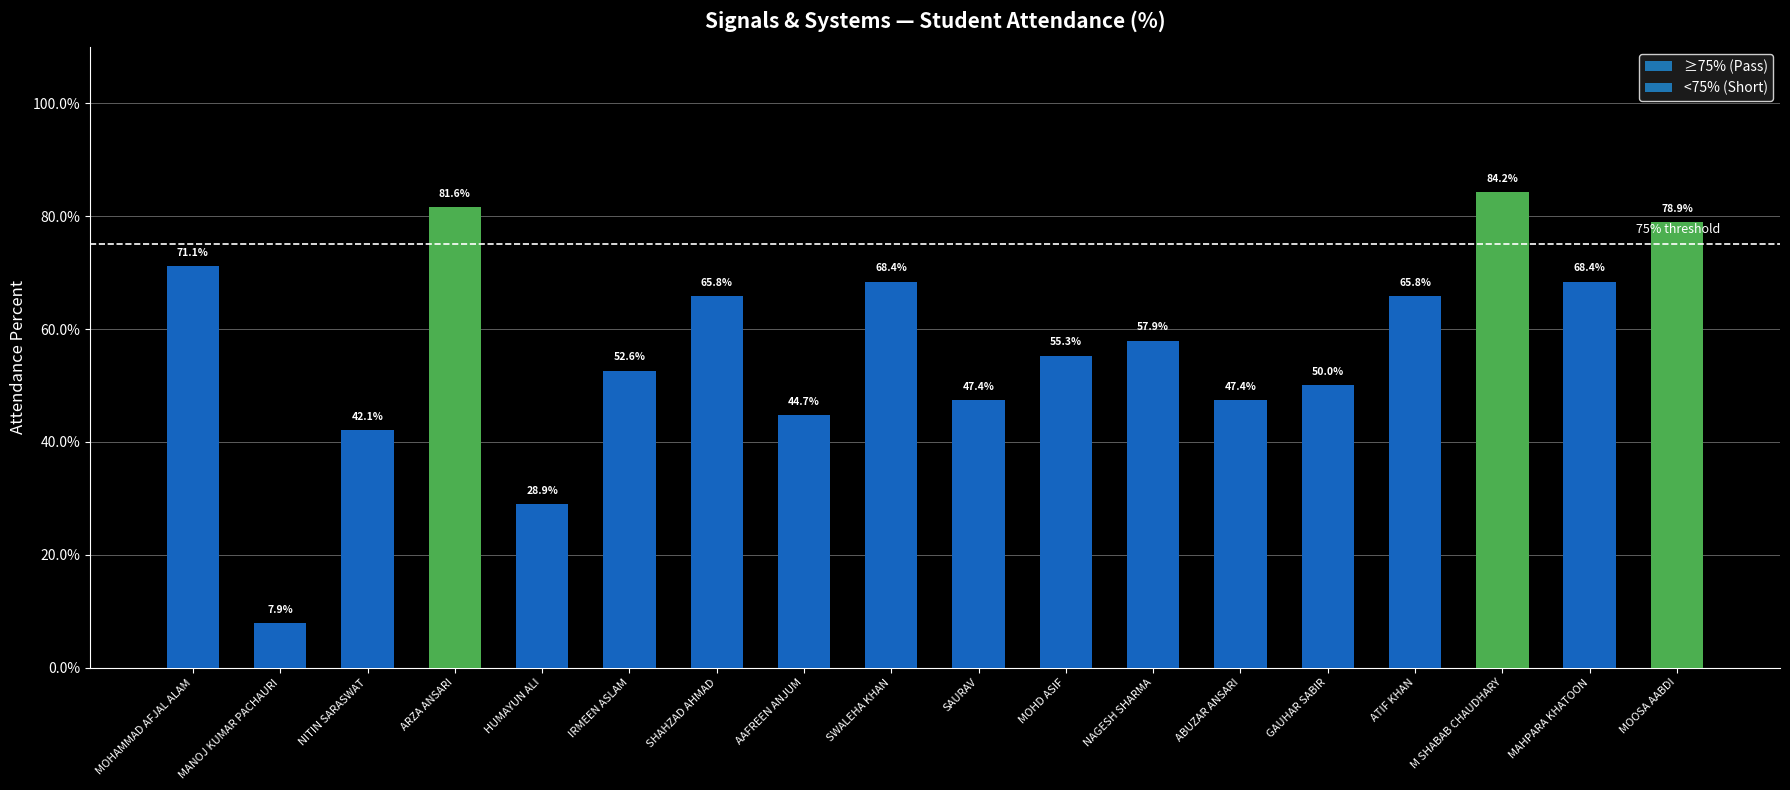

Which category has the lowest value across all series?

MANOJ KUMAR PACHAURI